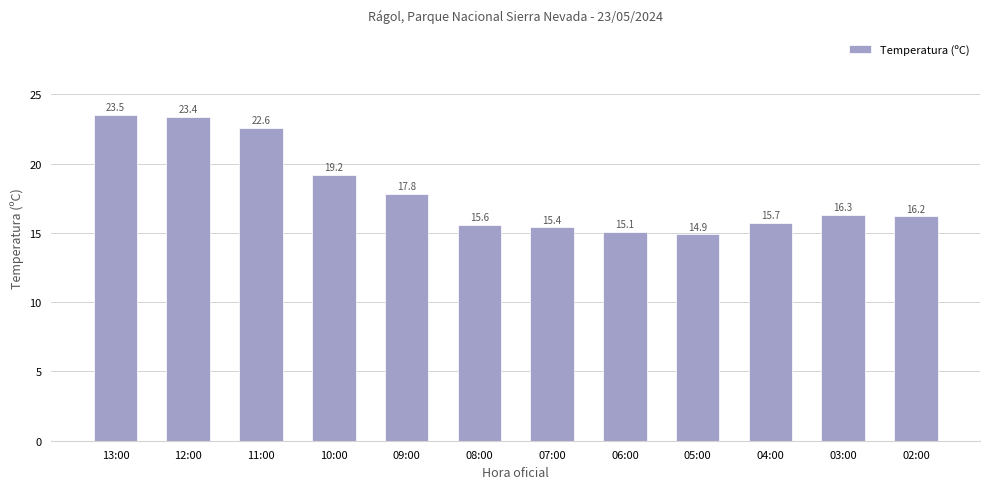

Reading left to right, list all the values displayed in this chart.

23.5	23.4	22.6	19.2	17.8	15.6	15.4	15.1	14.9	15.7	16.3	16.2